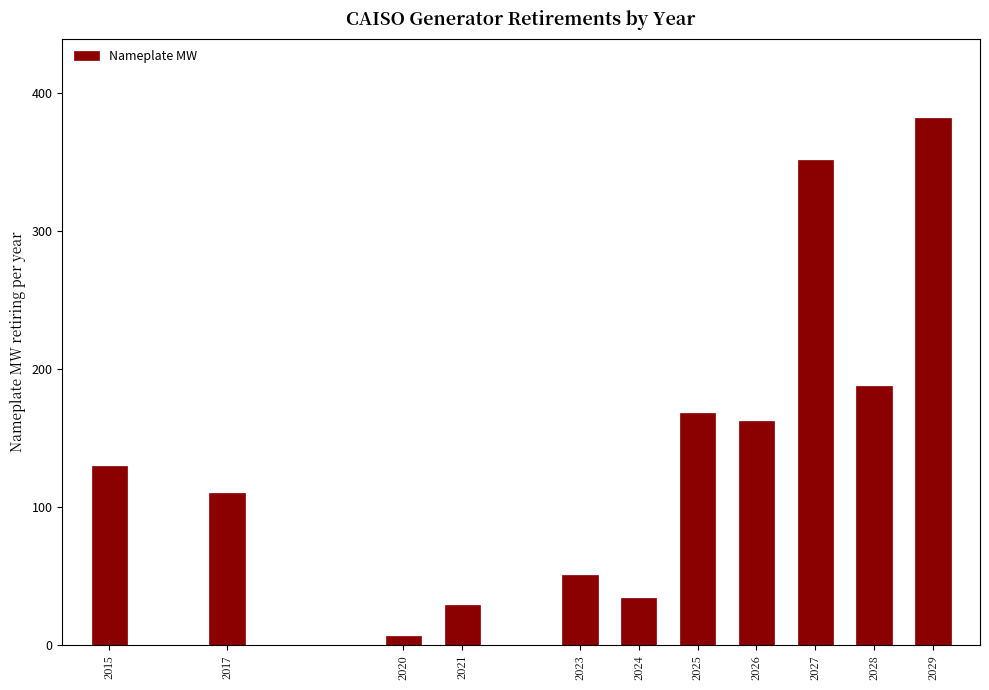

What is the minimum value shown in the chart?

7.0